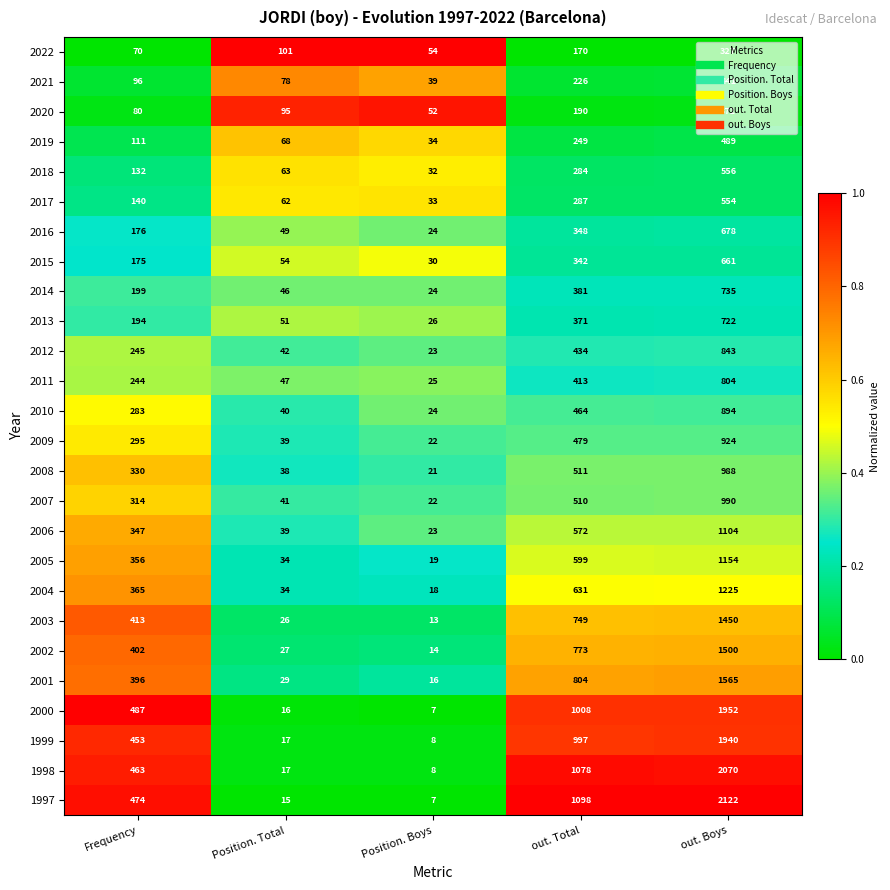

At which label is 2012 closest to 433?

out. Total